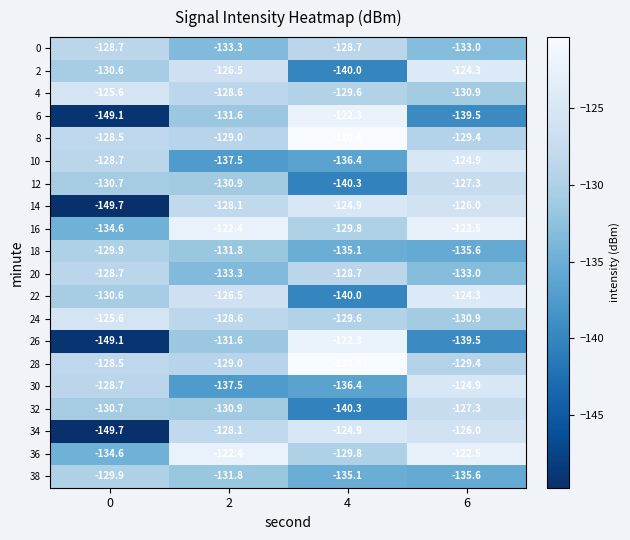

What is the difference between the maximum and minimum values in the 28 series?

9.0